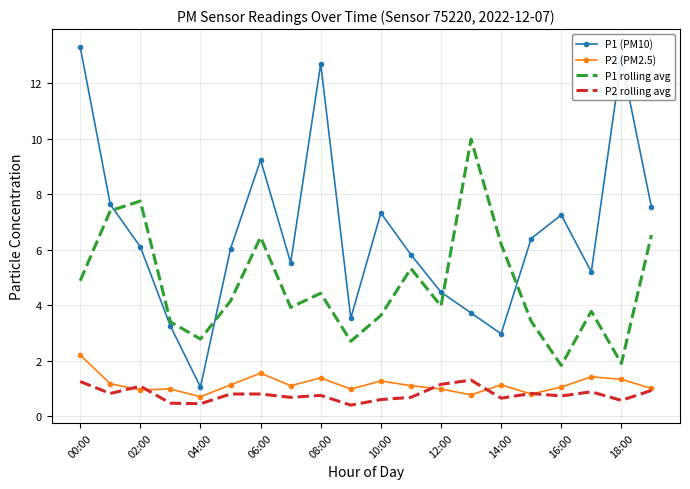

What is the smallest value displayed?

0.4